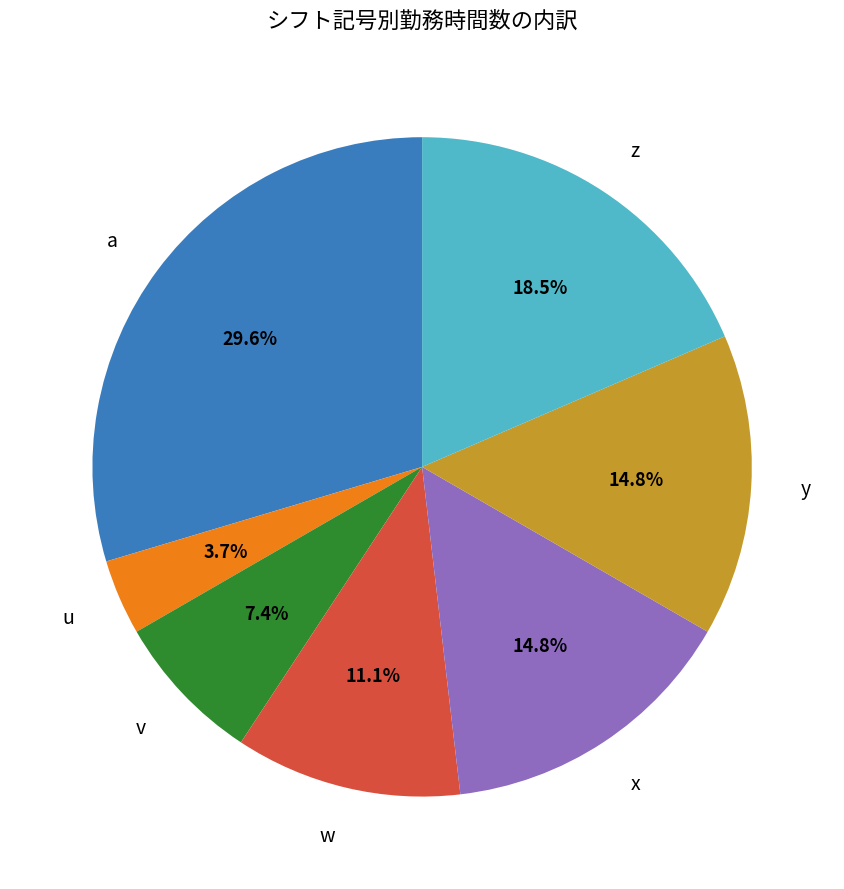

Is there a majority slice in this chart?

No